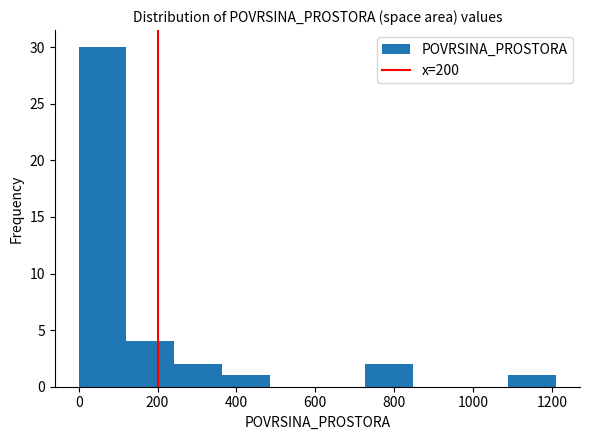

Reading left to right, list every bar in this chart as the range it spans on the x-axis followed by its height. Neither the bar edges nor the heights are printed on the chart, so give them approximately, as read against the axes.

0 to 120: 30
120 to 240: 4
240 to 360: 2
360 to 480: 1
480 to 600: 0
600 to 720: 0
720 to 840: 2
840 to 960: 0
960 to 1080: 0
1080 to 1220: 1